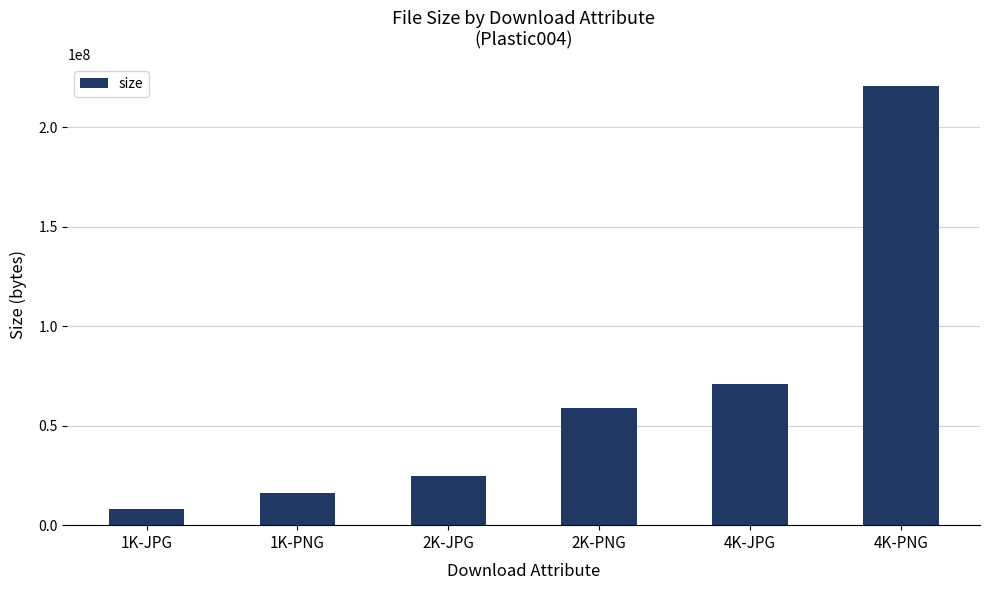

Reading left to right, what are all the values shown in this chart?

7899837	16194846	24755154	59091090	70804057	220535335